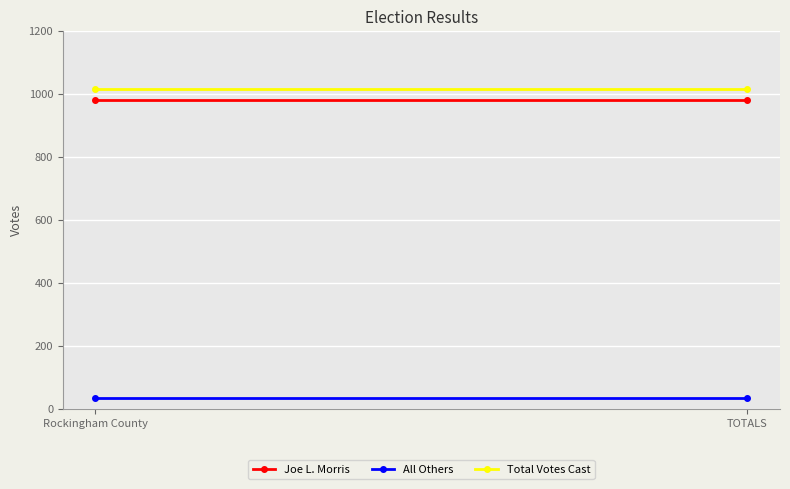

How many lines are shown in the chart?

3